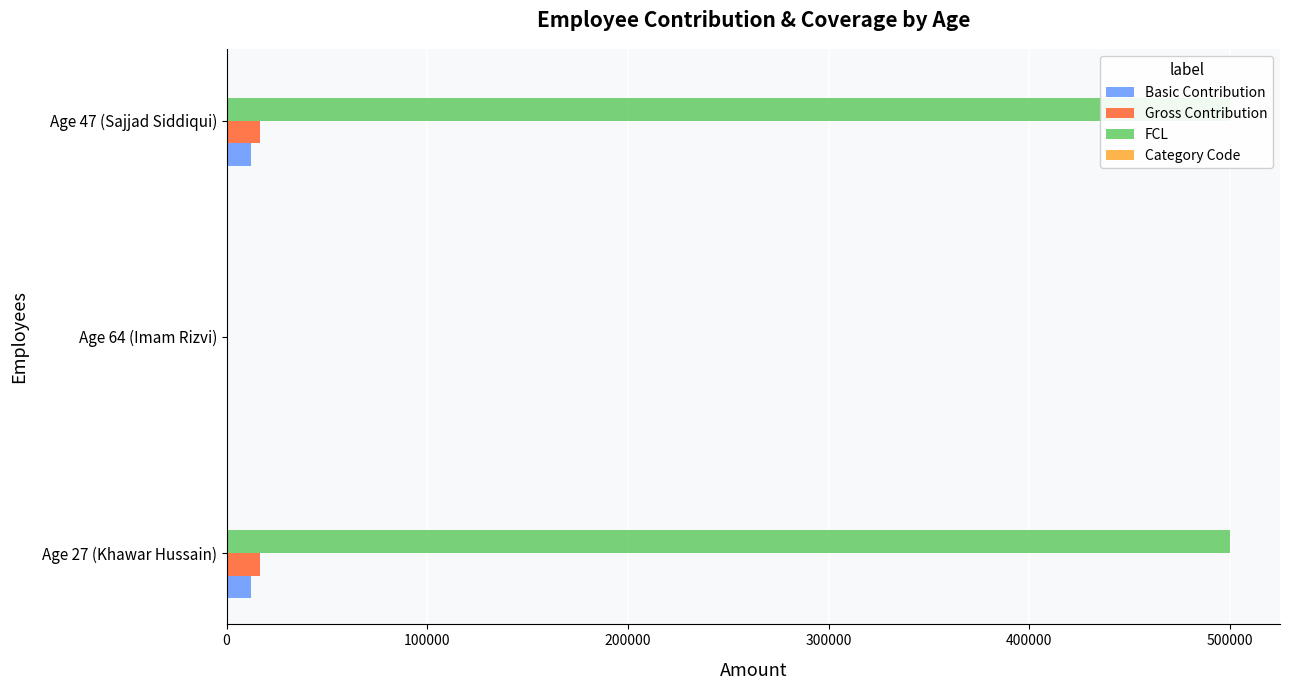

What is the value of the Basic Contribution bar at the 1st from the left?

12375